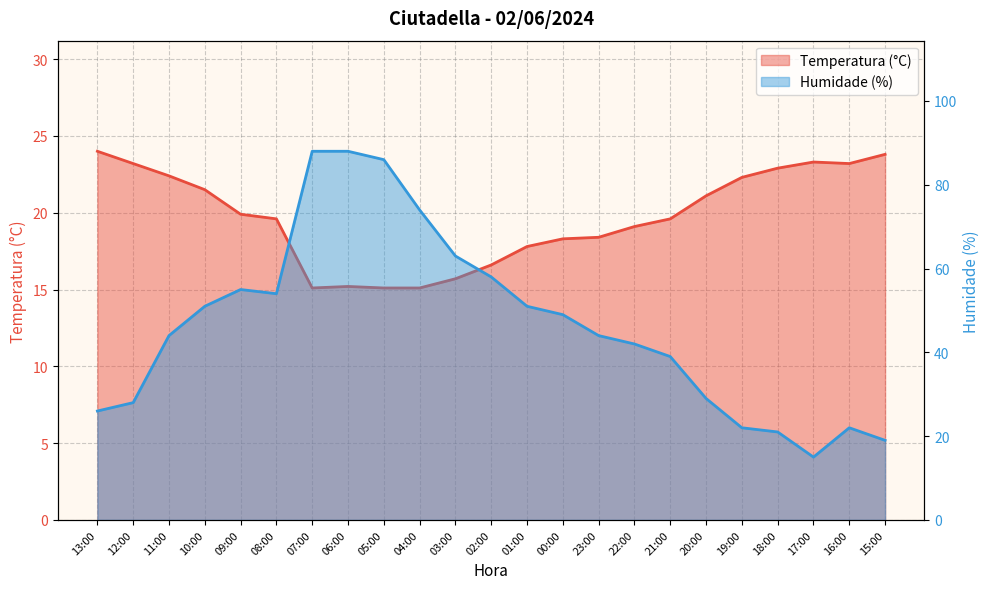

What is the value of the Temperatura (°C) point at the 5th from the left?

19.9